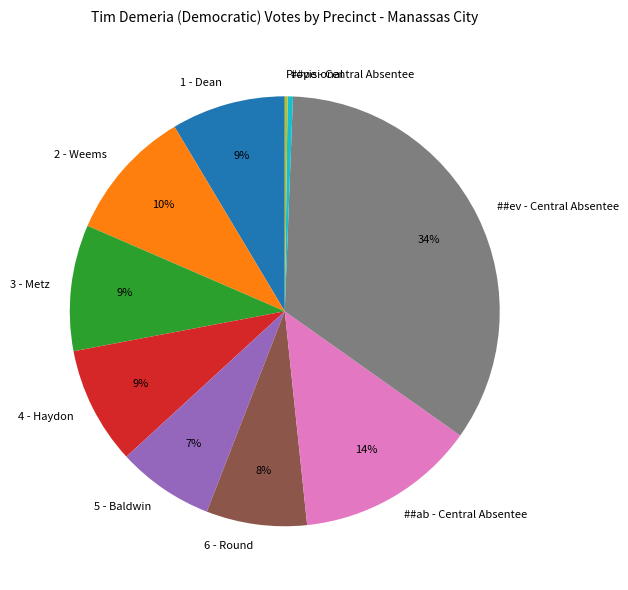

What percentage is the ##ab - Central Absentee slice, to the nearest percent?

14%